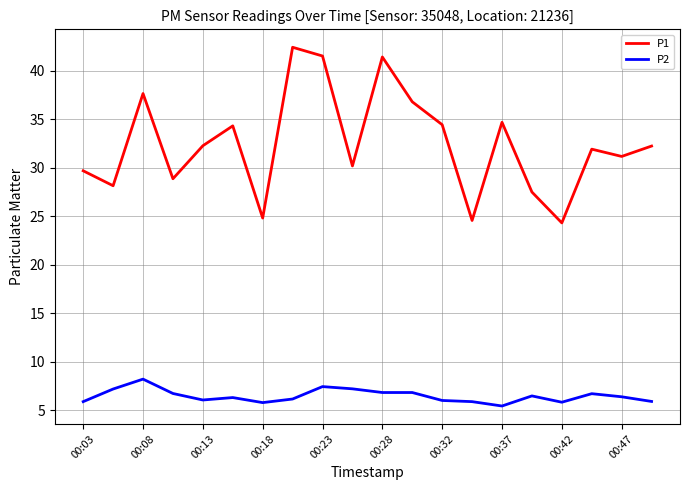

What is the maximum value shown in the chart?

42.4